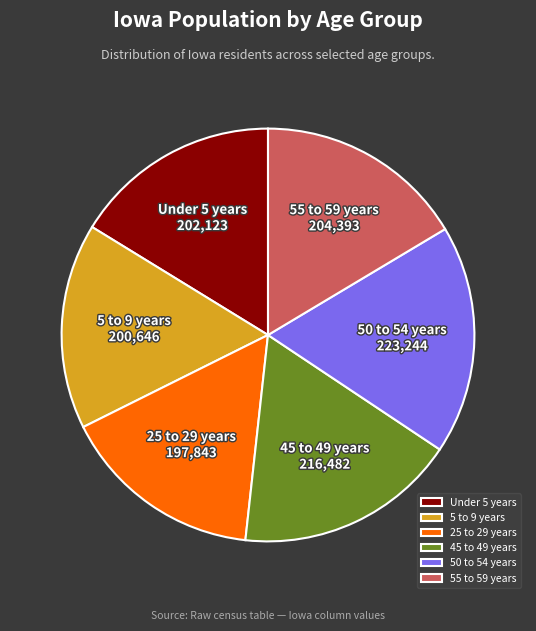

Between Under 5 years and 50 to 54 years, which is larger?

50 to 54 years